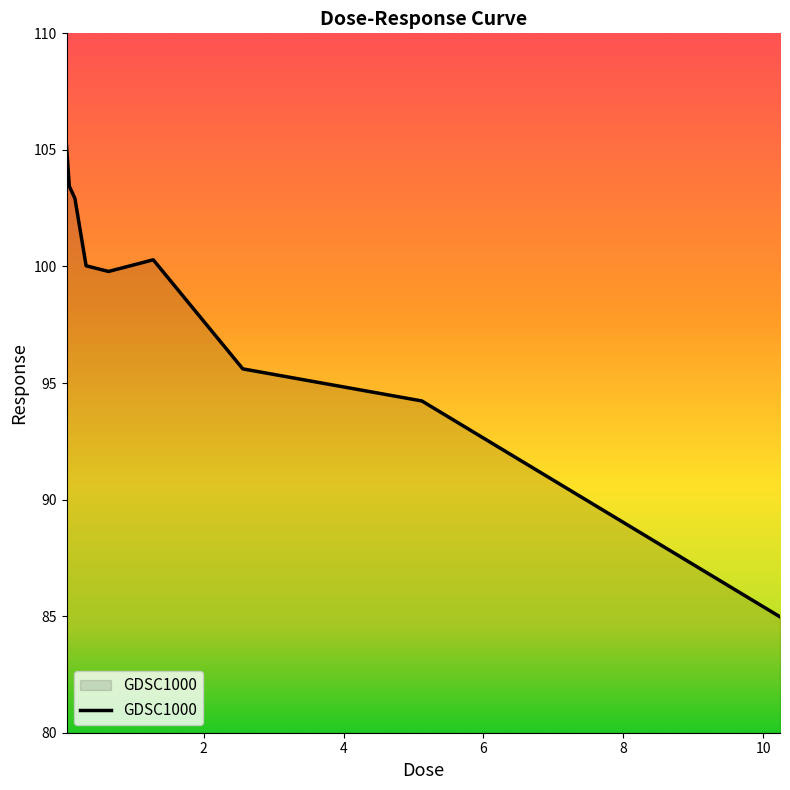

Reading left to right, extract all data points from this chart.

105.2	103.4	102.9	100.0	99.8	100.3	95.6	94.2	85.0